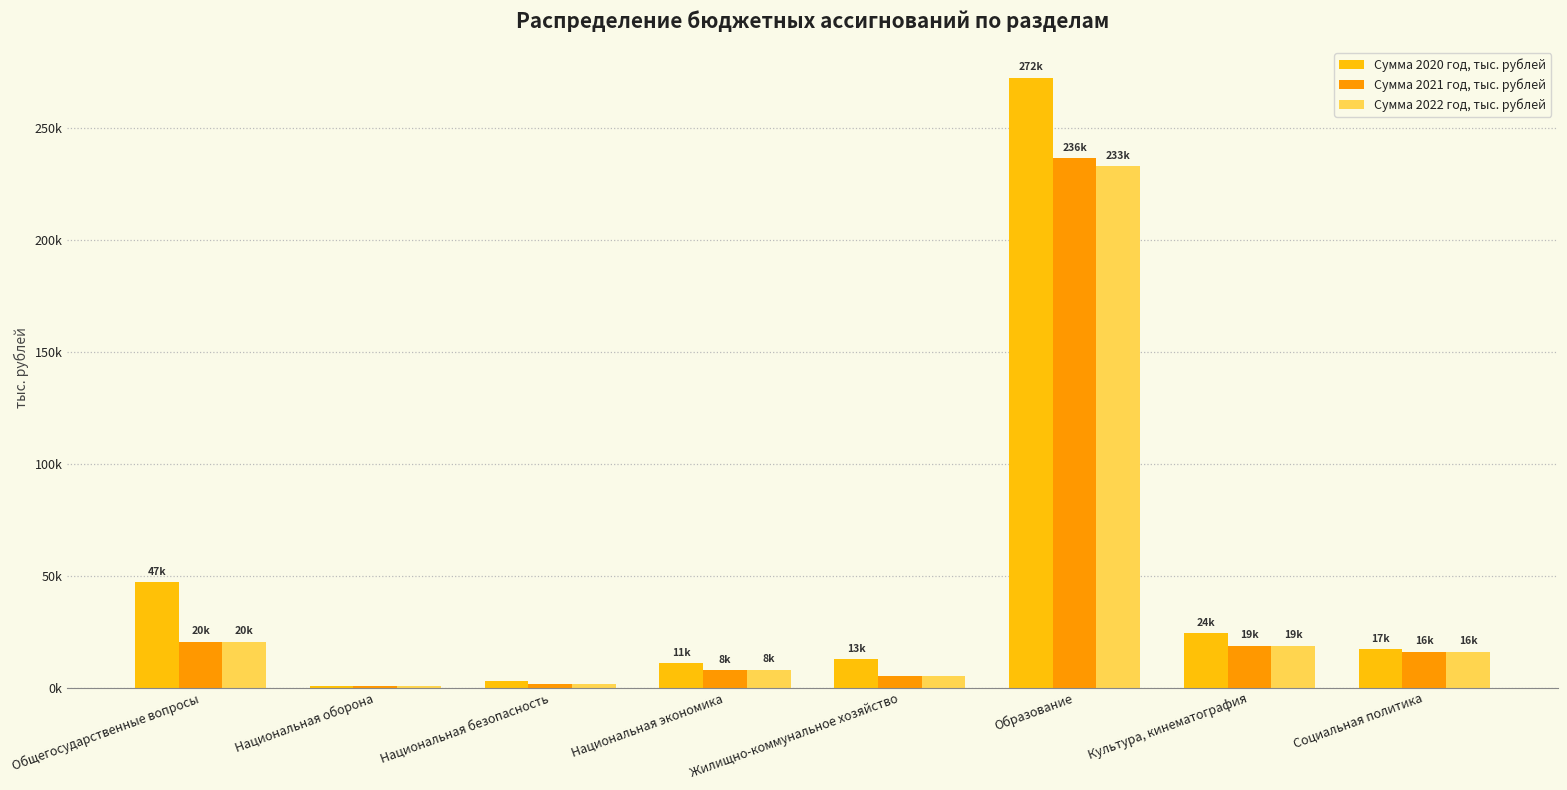

The value of Сумма 2022 год, тыс. рублей at Жилищно-коммунальное хозяйство is 4980.0. True or false?

True